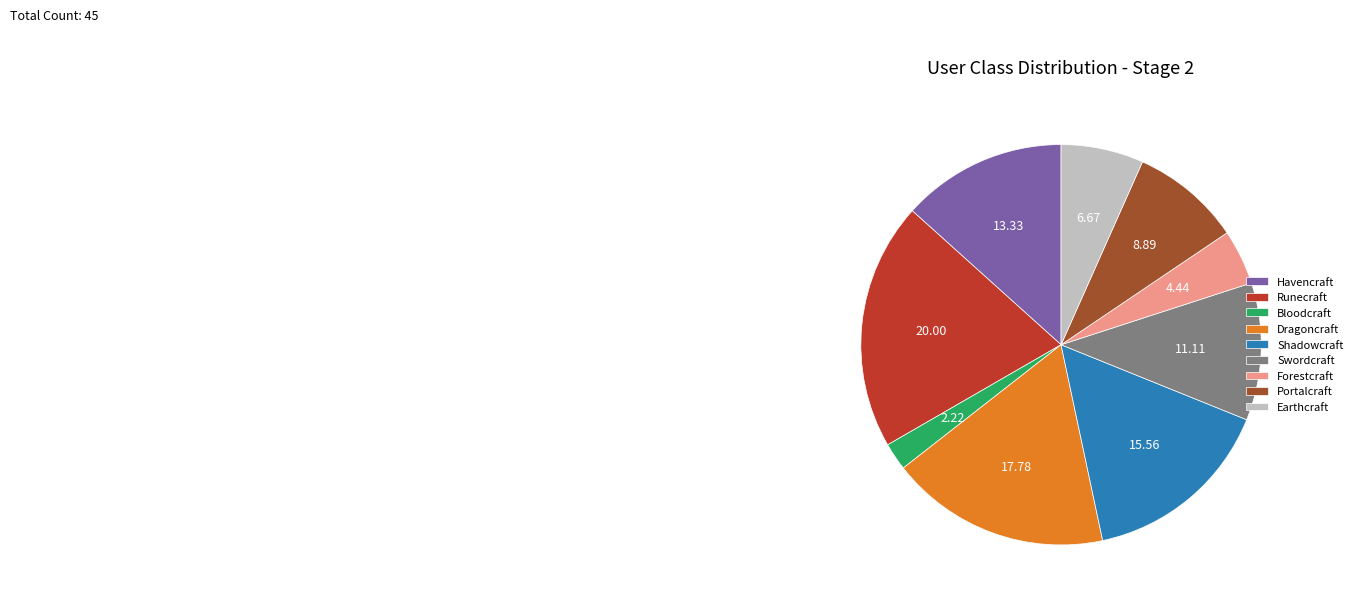

What is the smallest slice in the pie chart?

Bloodcraft